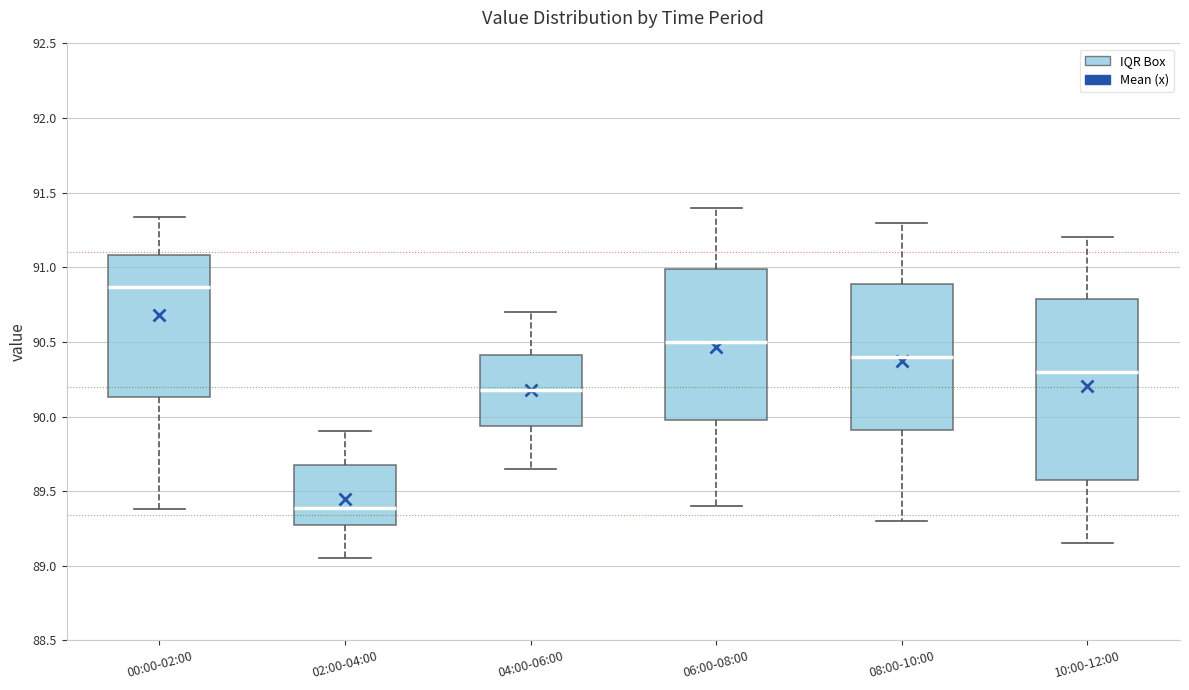

Which box is the tallest, from its lower edge to its upper edge?

10:00-12:00